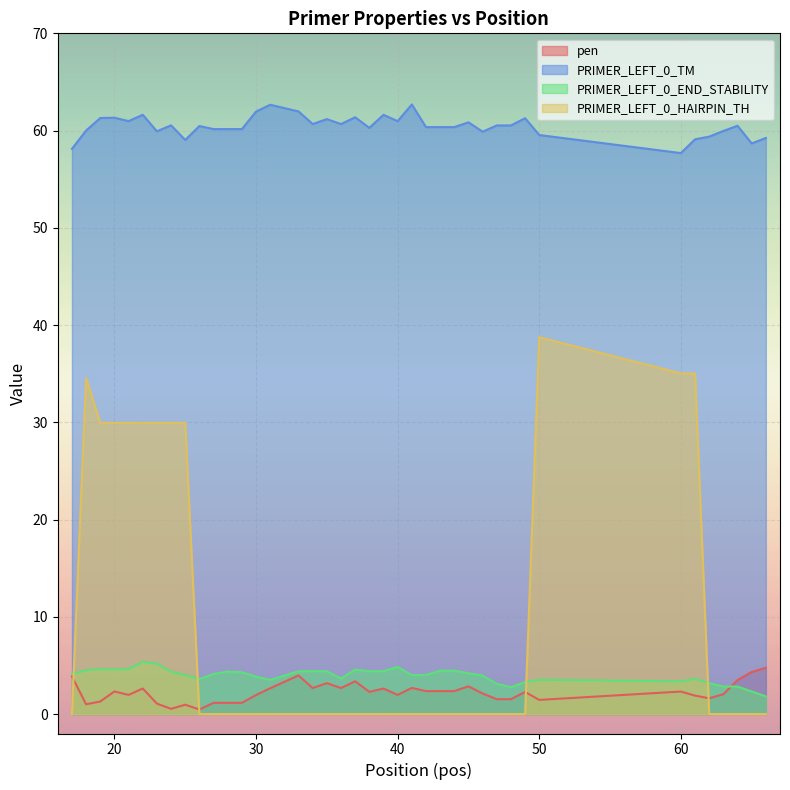

List the labels in order of PRIMER_LEFT_0_END_STABILITY value, smallest first.

66, 65, 48, 63, 64, 47, 62, 49, 60, 31, 50, 26, 61, 36, 30, 46, 41, 25, 42, 17, 27, 45, 29, 24, 28, 33, 35, 38, 34, 39, 43, 44, 18, 37, 19, 20, 21, 40, 23, 22